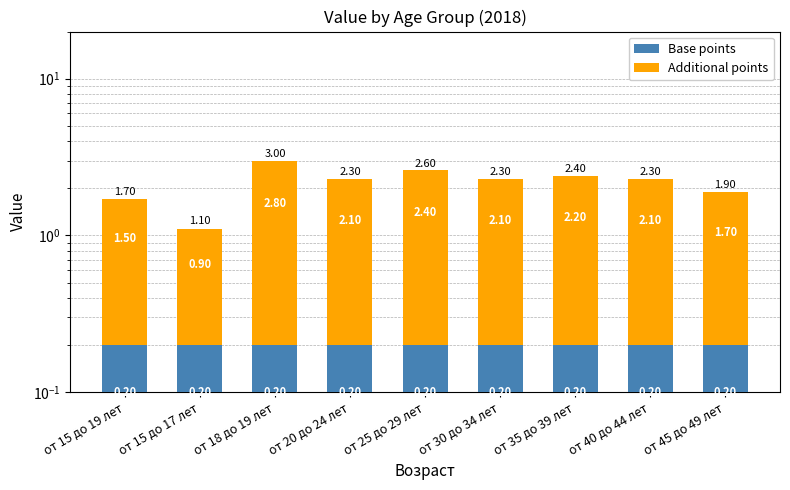

What are all the series names shown in the legend?

Base points, Additional points